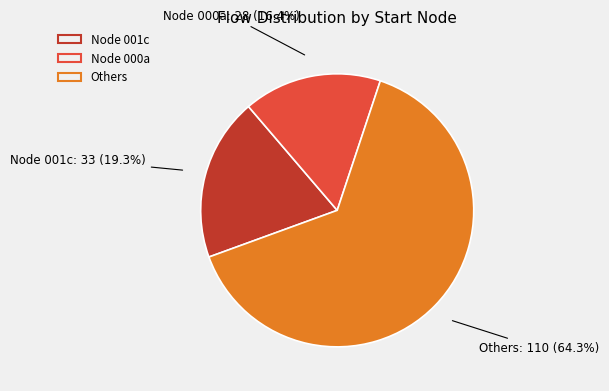

How many slices are in this pie chart?

3